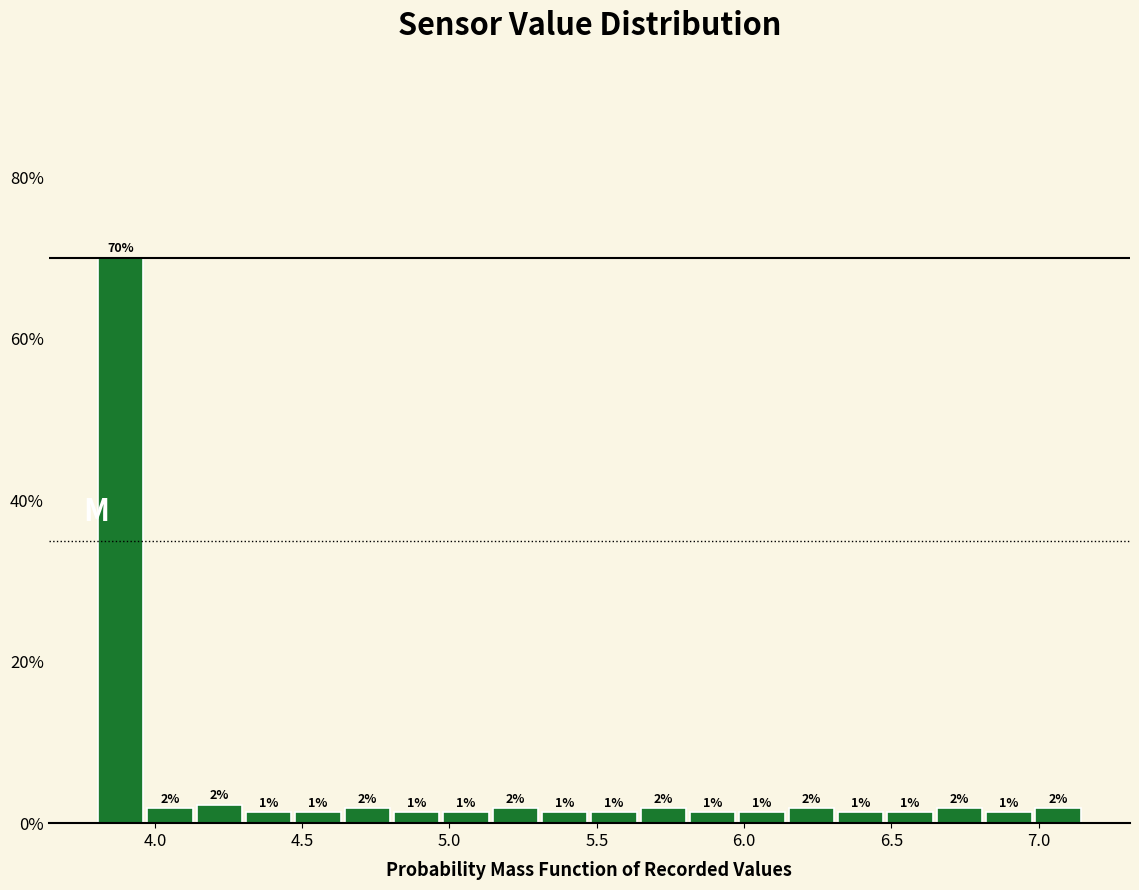

Around what value on the x-axis is the tallest bar? Give the approximate position of its centre, as read against the axis.

3.90